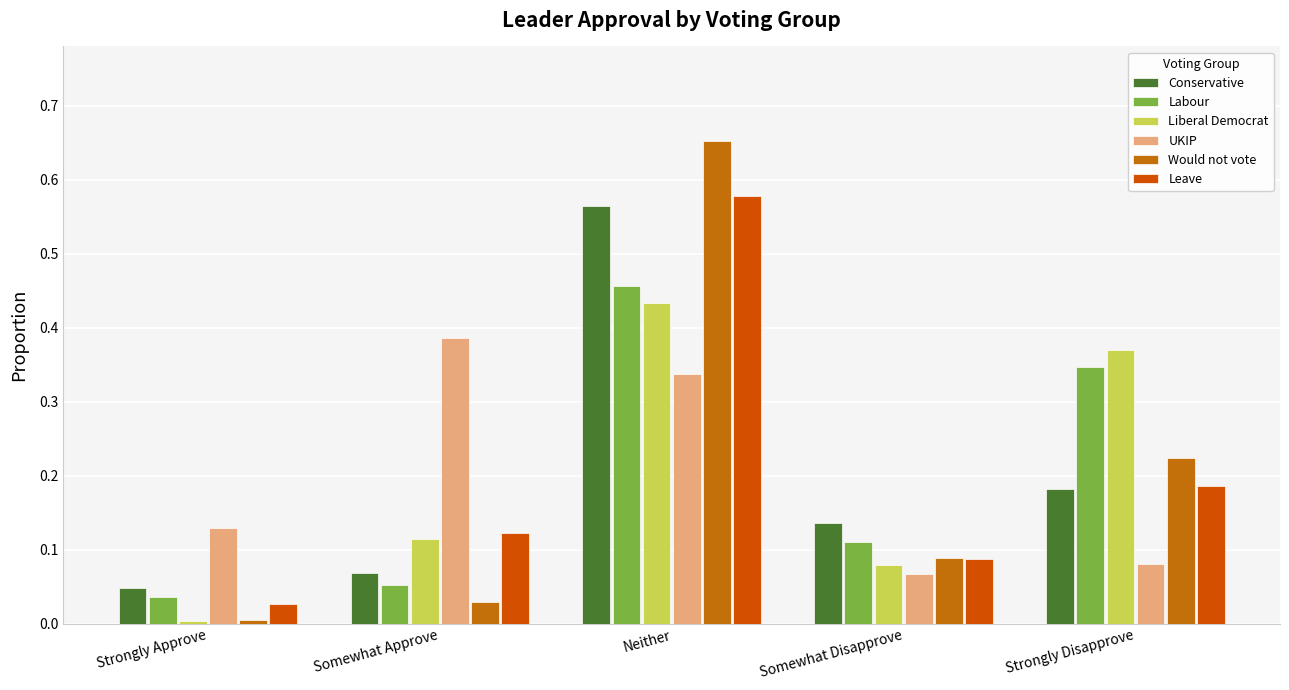

The value of Labour at Somewhat Approve is 0.1. True or false?

False